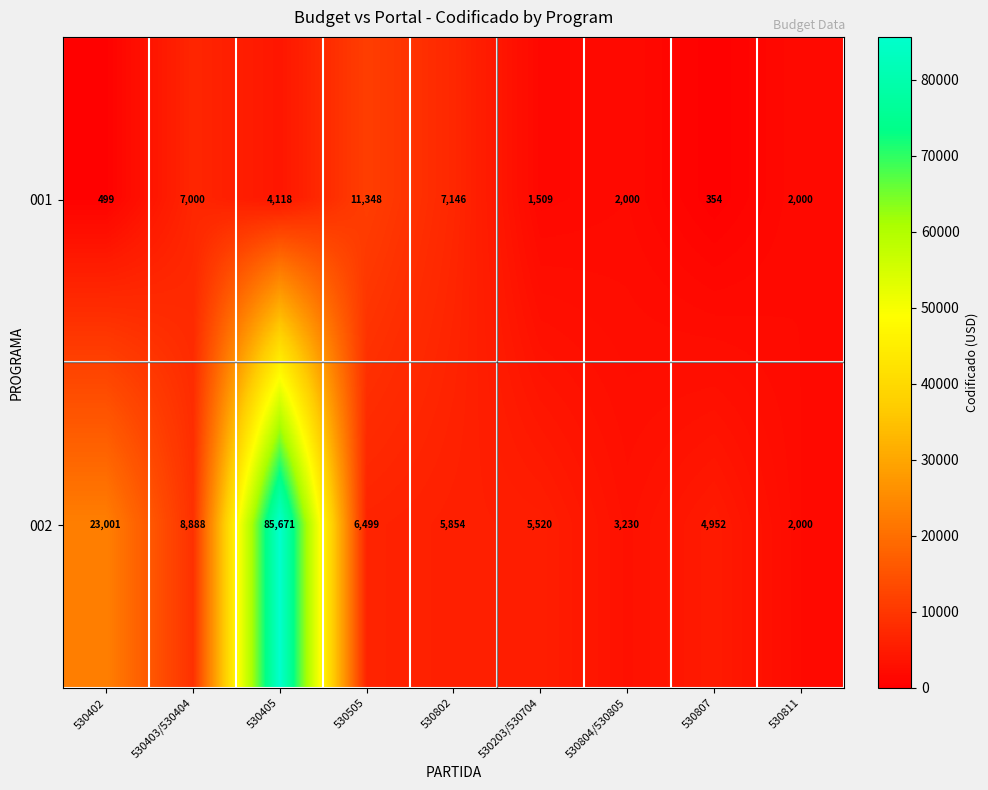

Reading right to left, what are all the values shown in this chart?

001: 2000	354	2000	1509	7146	11348	4118	7000	499
002: 2000	4952	3230	5520	5854	6499	85671	8888	23001